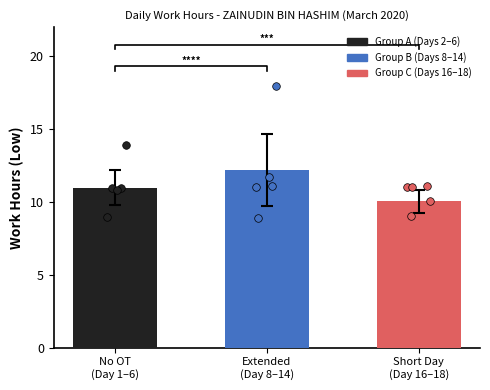

Which series has the widest spread of Y values?

Group B